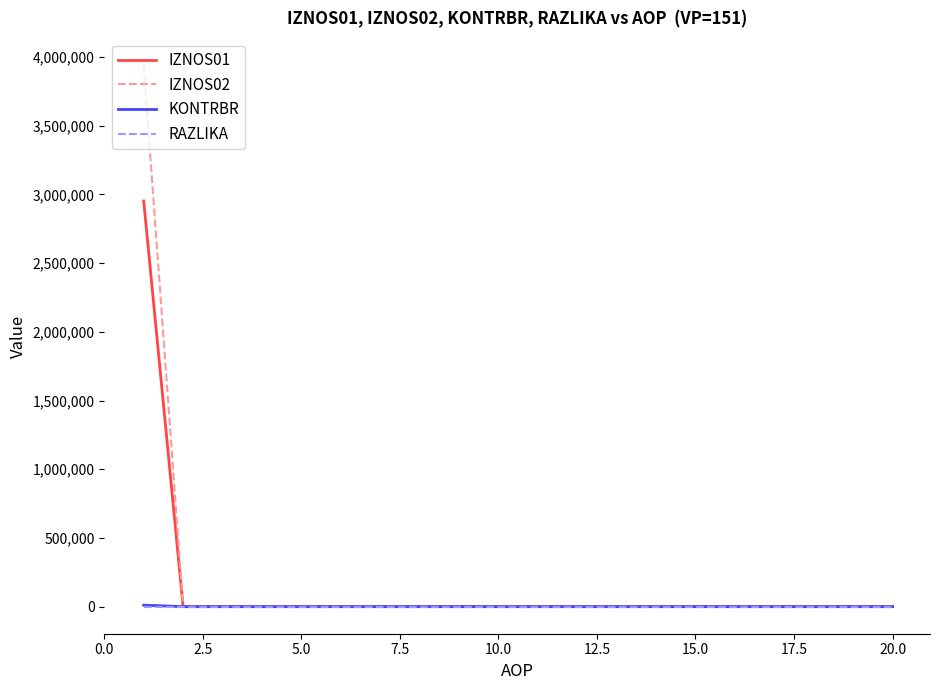

Which series has the largest range (max minus min)?

IZNOS02